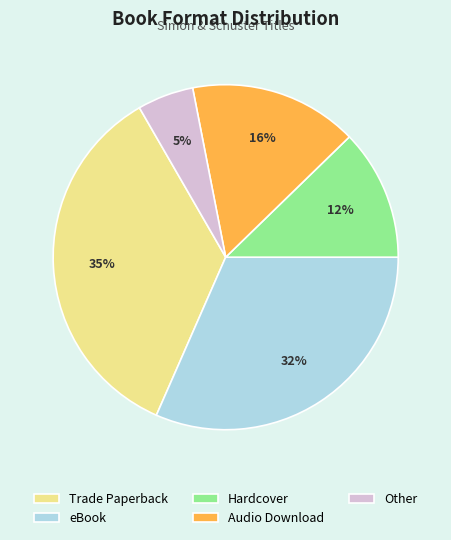

Count the number of slices in the pie.

5